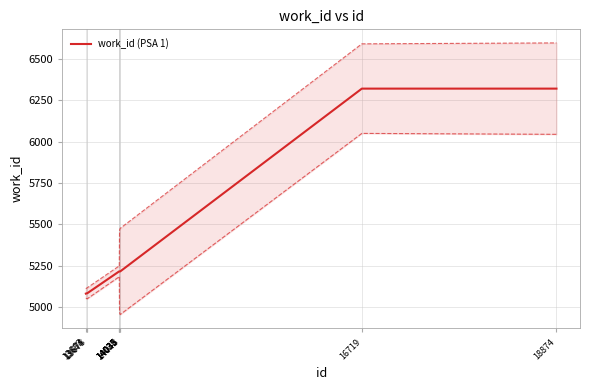

How many lines are shown in the chart?

1